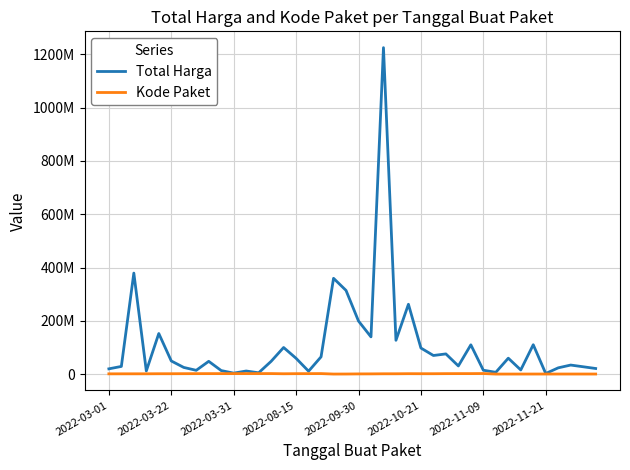

What is the maximum value shown in the chart?

1224682000